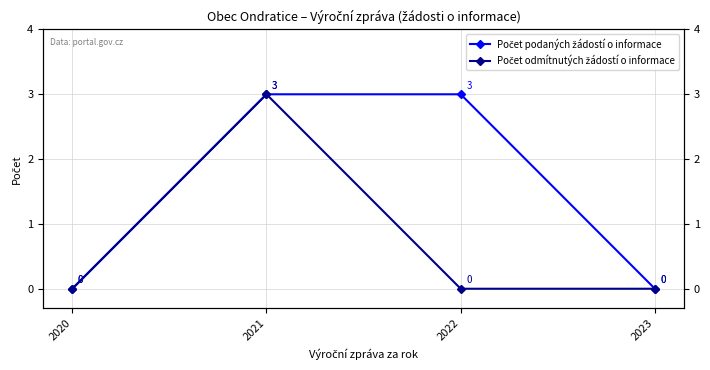

Reading left to right, transcribe all the data shown in this chart.

Počet podaných žádostí o informace: 0	3	3	0
Počet odmítnutých žádostí o informace: 0	3	0	0